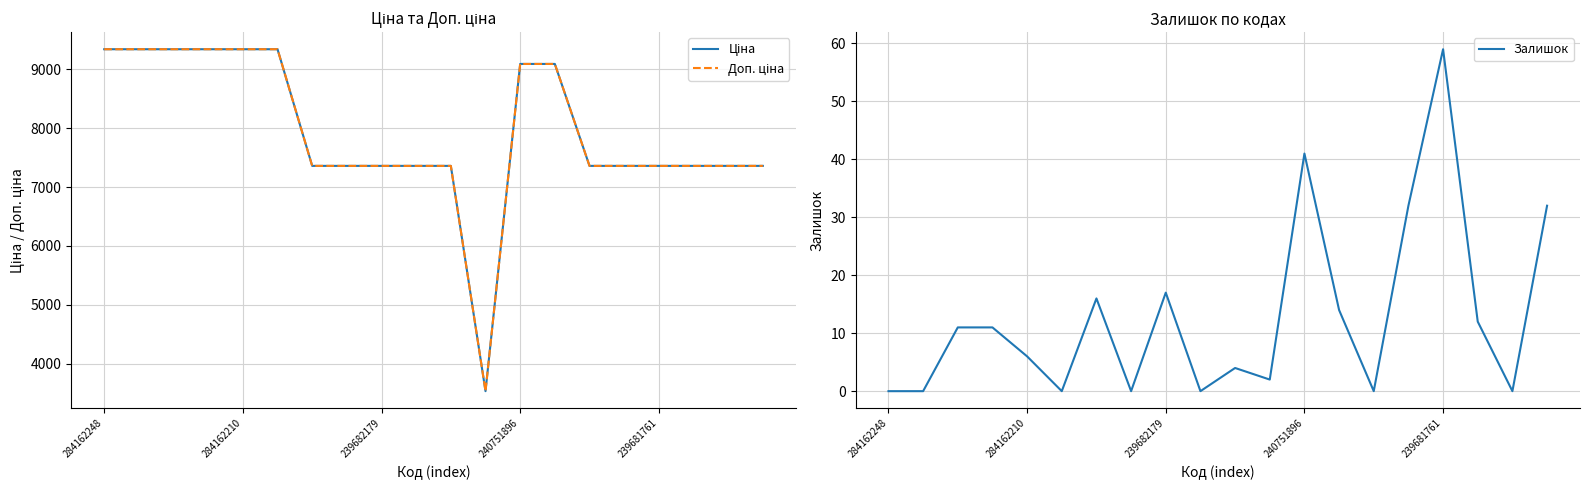

True or false: Доп. ціна has more than 2 interior local peaks.

False